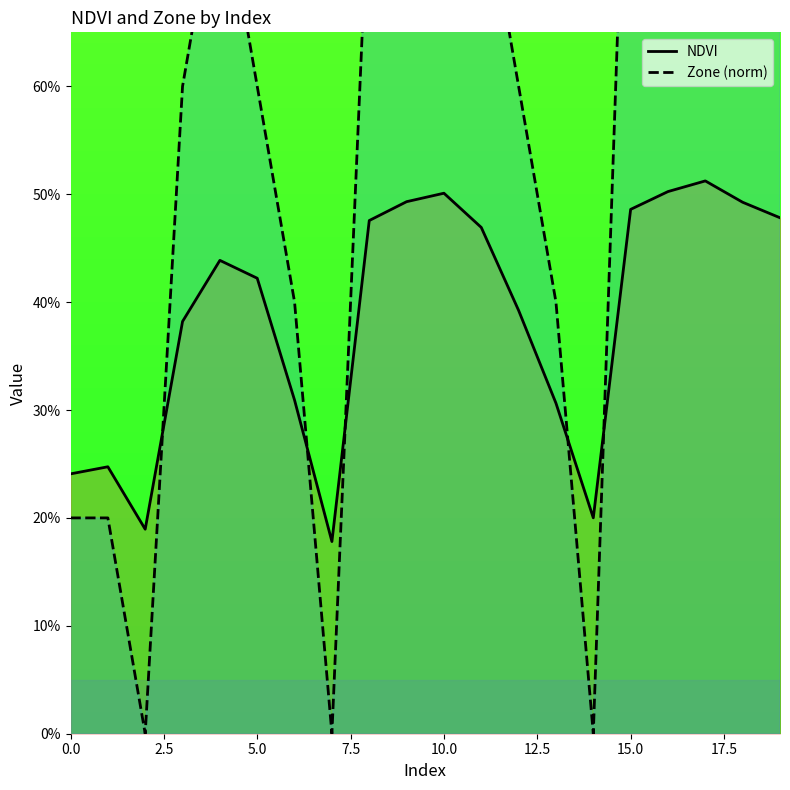

Which series has the widest spread of values?

Zone (norm)